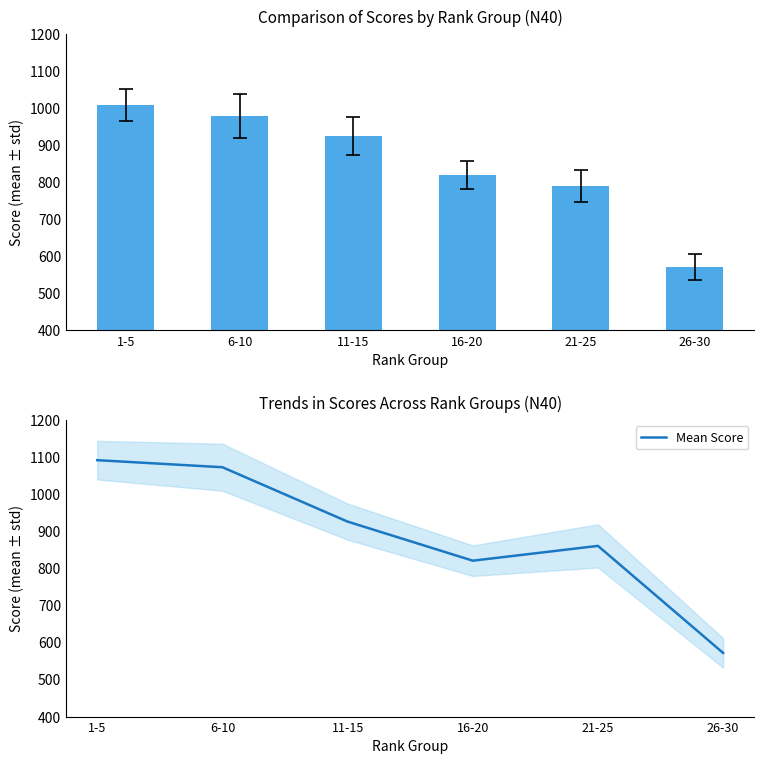

How many groups of bars are there?

6